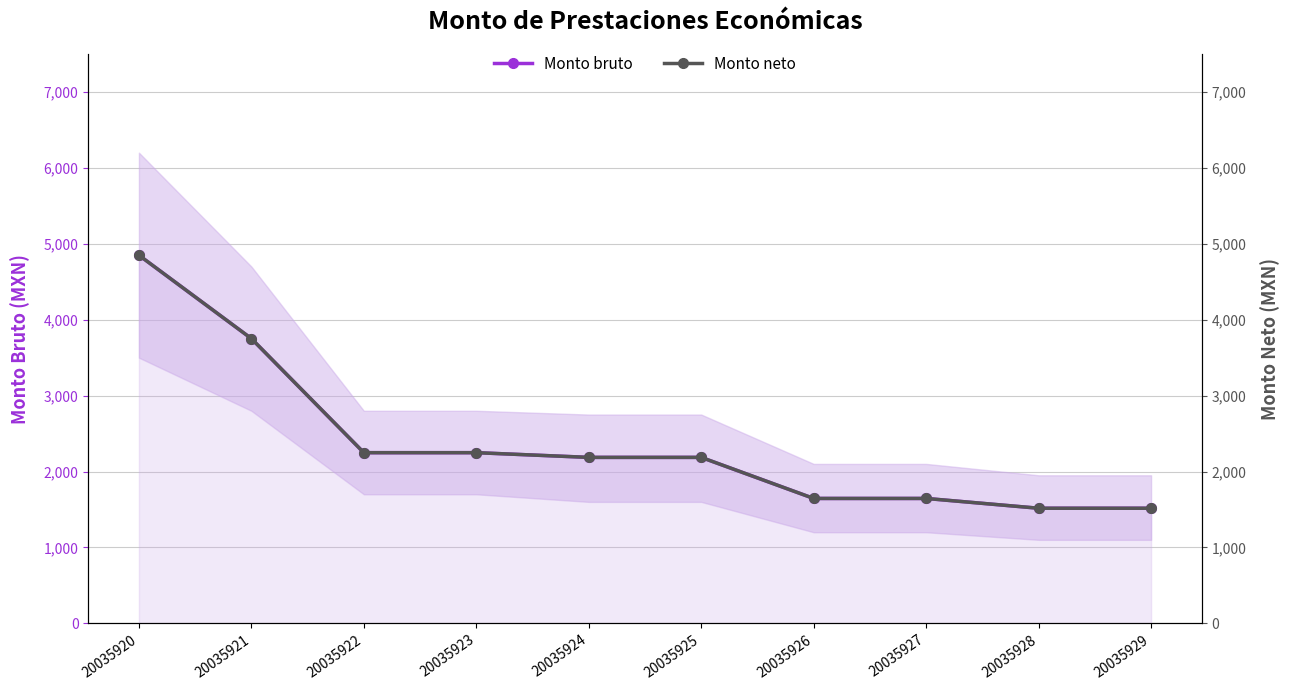

True or false: Monto bruto has a value of 1516 at 20035928.

True